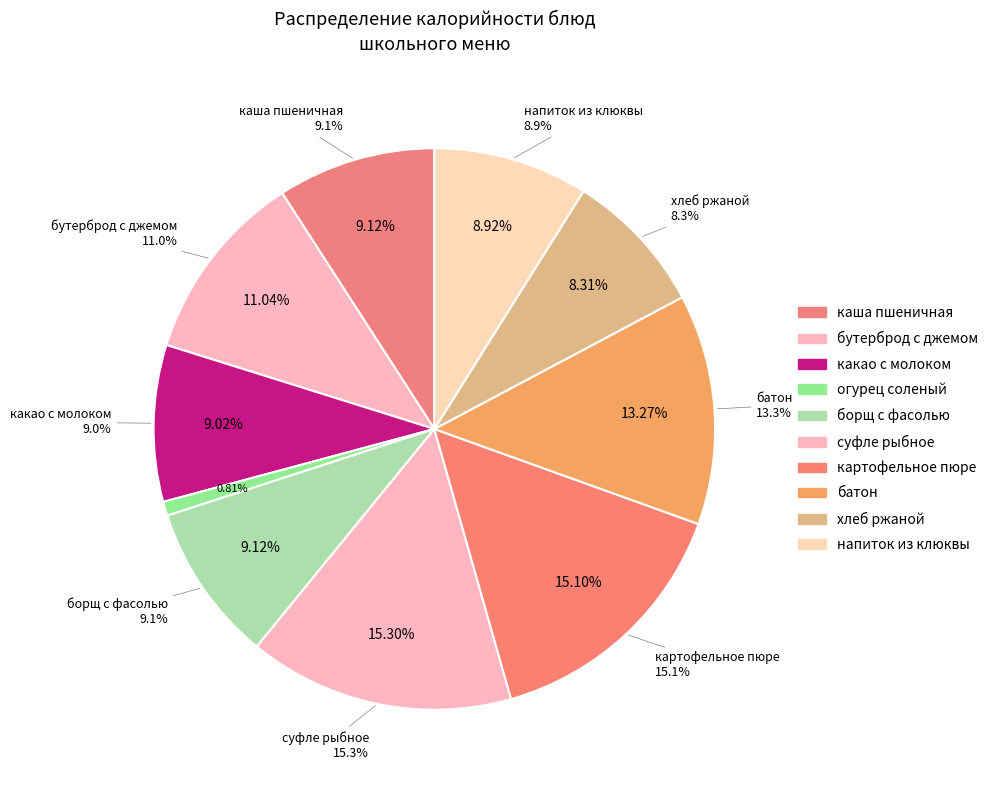

Count the number of slices in the pie.

10